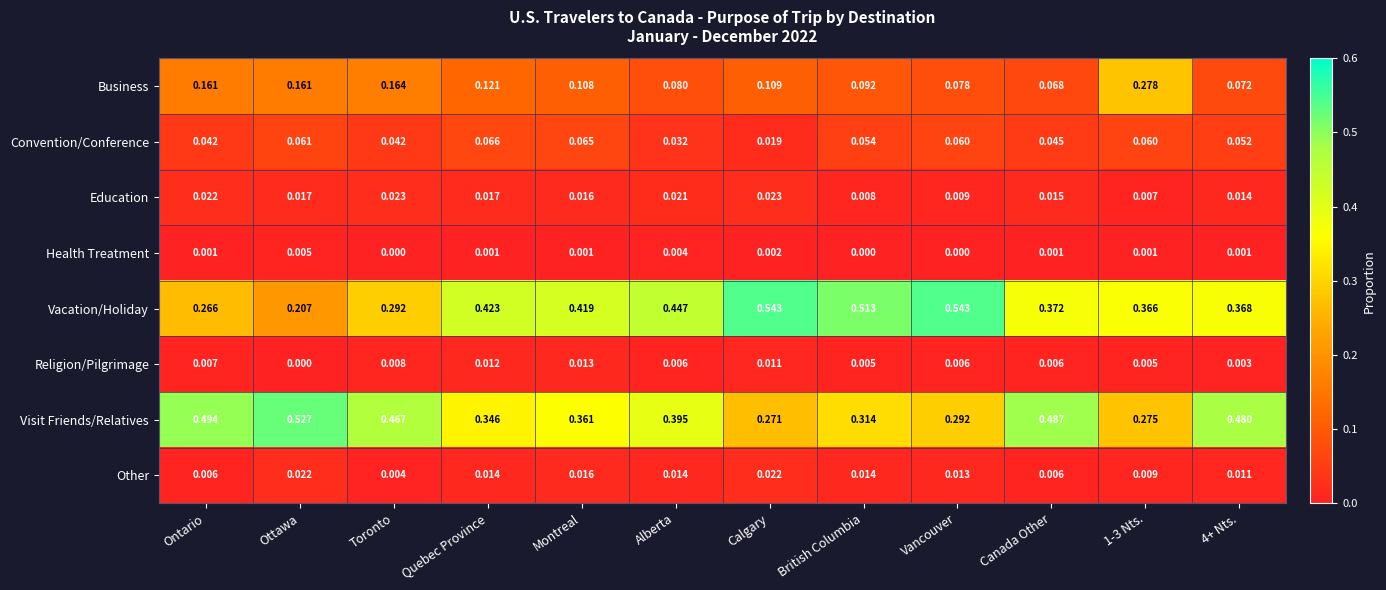

Rank the series at Ontario from lowest to highest value.

Health Treatment, Other, Religion/Pilgrimage, Education, Convention/Conference, Business, Vacation/Holiday, Visit Friends/Relatives